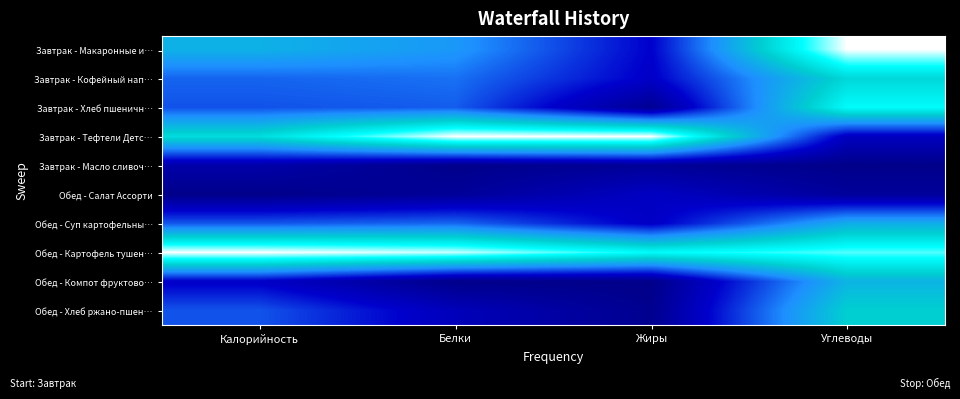

Which has a higher value, Белки or Калорийность?

Калорийность